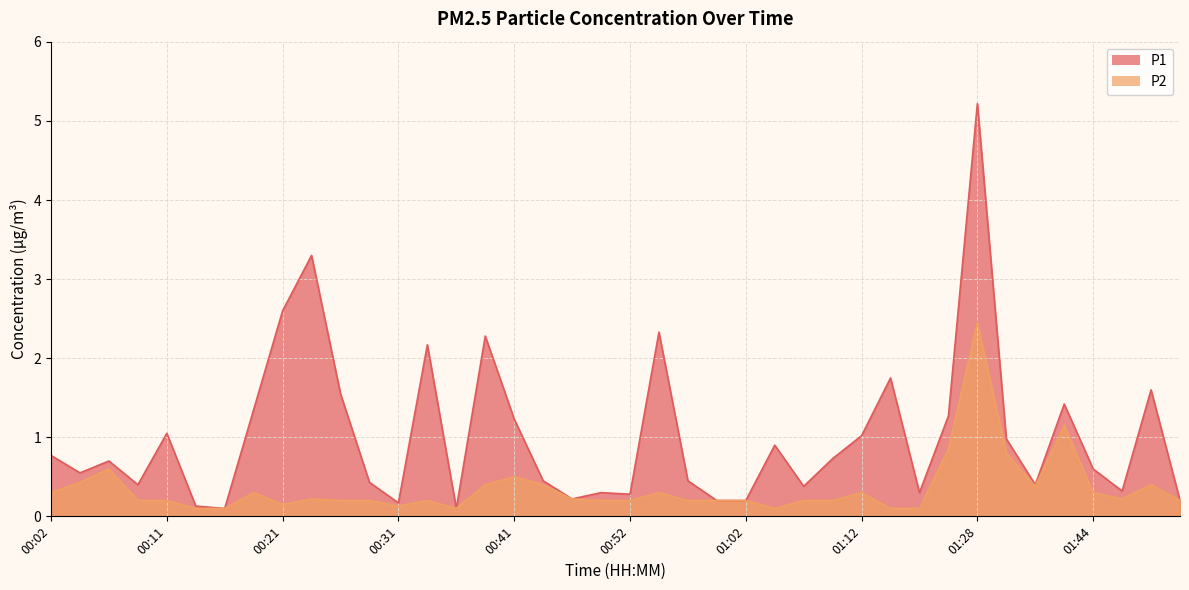

True or false: P2 and P1 cross at least once.

False